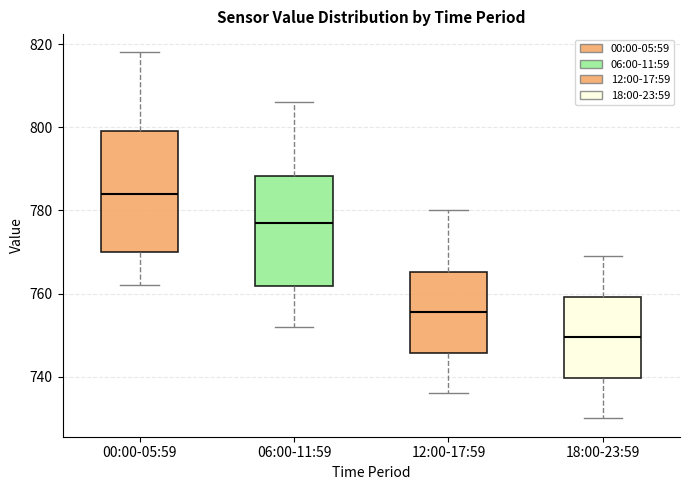

Reading left to right, transcribe this box plot: for each box, give where its median line is, the range the box spans, and where its two whiskers end, as read against the y-axis. The values are not printed on the chart, so give them approximately, as read against the axis.

00:00-05:59: median 784, box 770 to 800, whiskers 762 to 818
06:00-11:59: median 778, box 762 to 788, whiskers 752 to 806
12:00-17:59: median 756, box 746 to 766, whiskers 736 to 780
18:00-23:59: median 750, box 740 to 760, whiskers 730 to 770